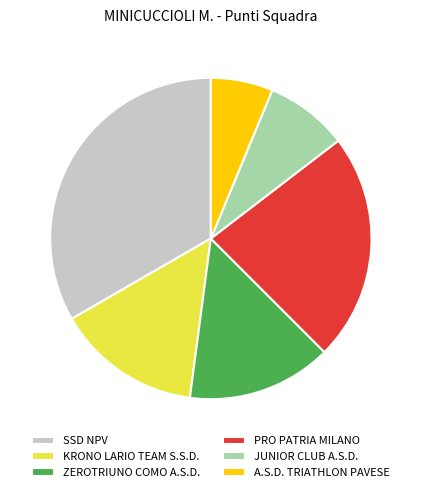

Between JUNIOR CLUB A.S.D. and PRO PATRIA MILANO, which is larger?

PRO PATRIA MILANO